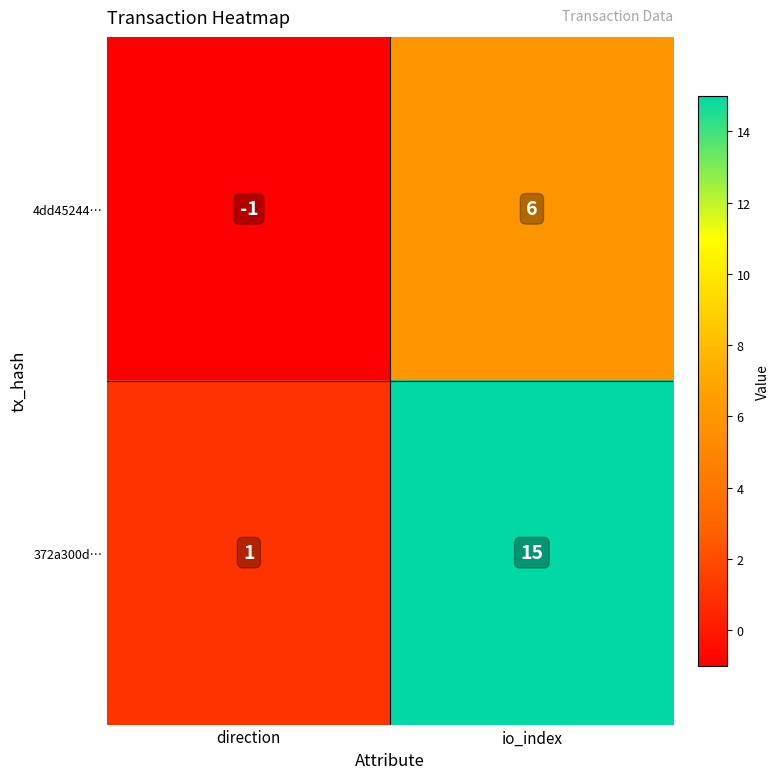

List the series in order of their overall mean, highest first.

372a300d…, 4dd45244…